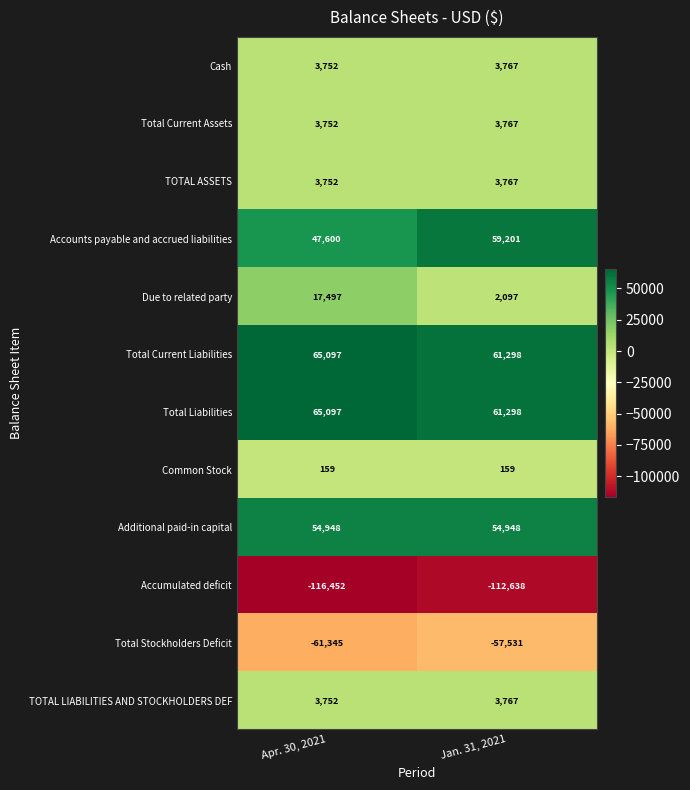

What is the approximate value of TOTAL ASSETS at Jan. 31, 2021, to the nearest 10?

3770